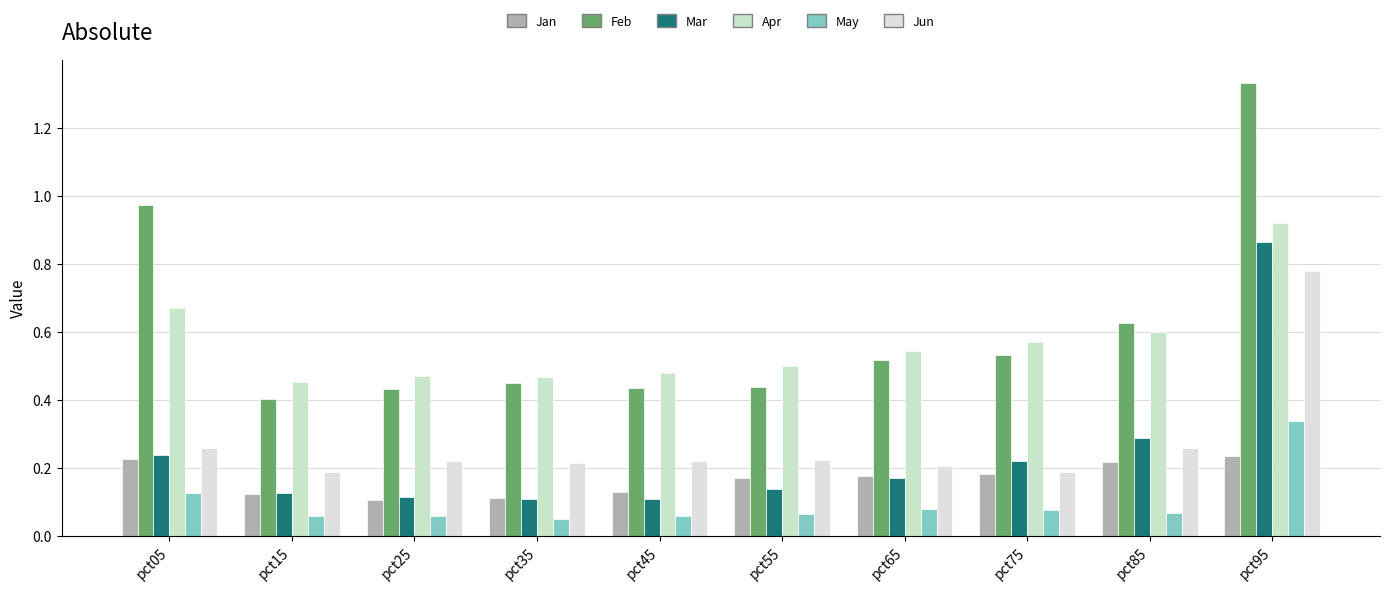

Is the value of May at pct75 greater than the value of Apr at pct15?

No